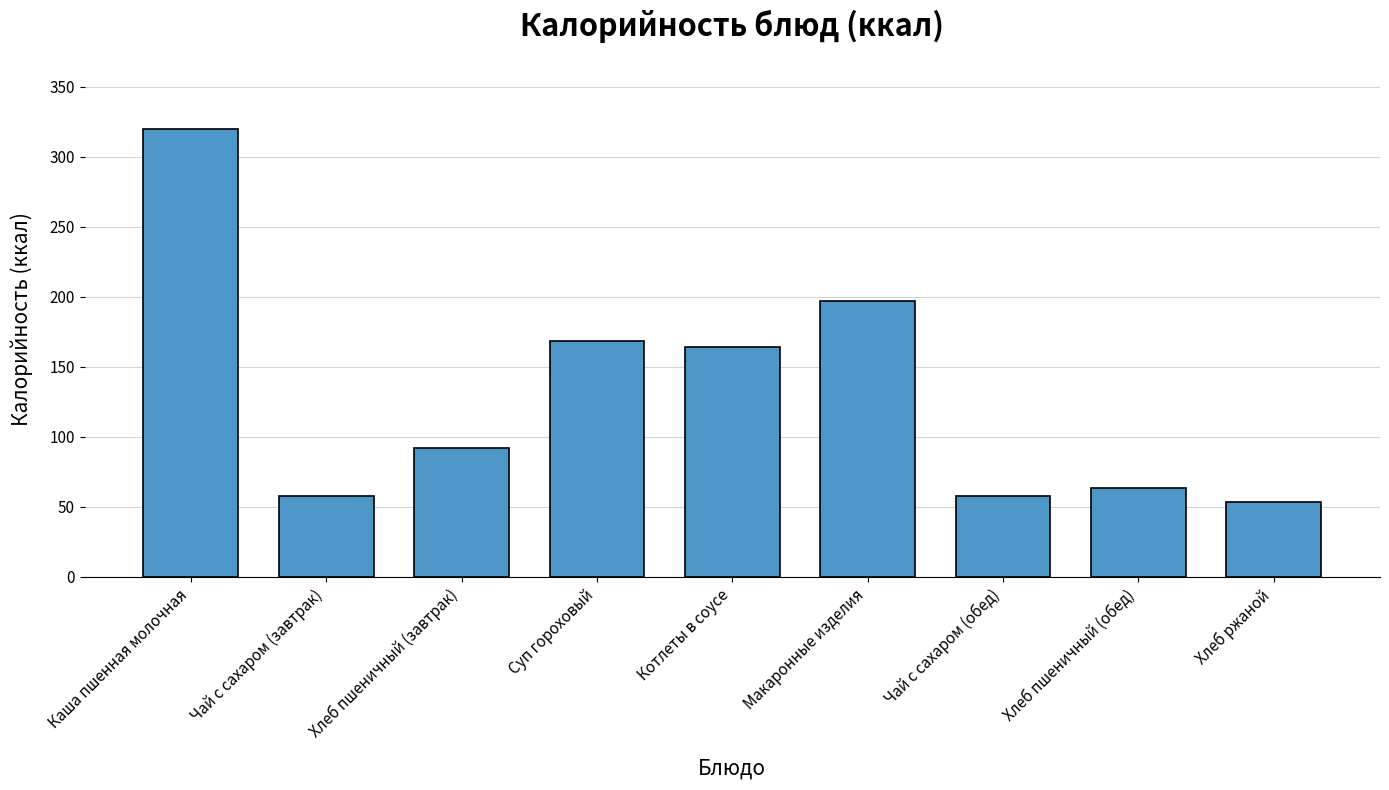

Reading left to right, transcribe all the data shown in this chart.

320.2	58.0	91.9	168.5	164.4	196.8	58.0	63.5	53.5